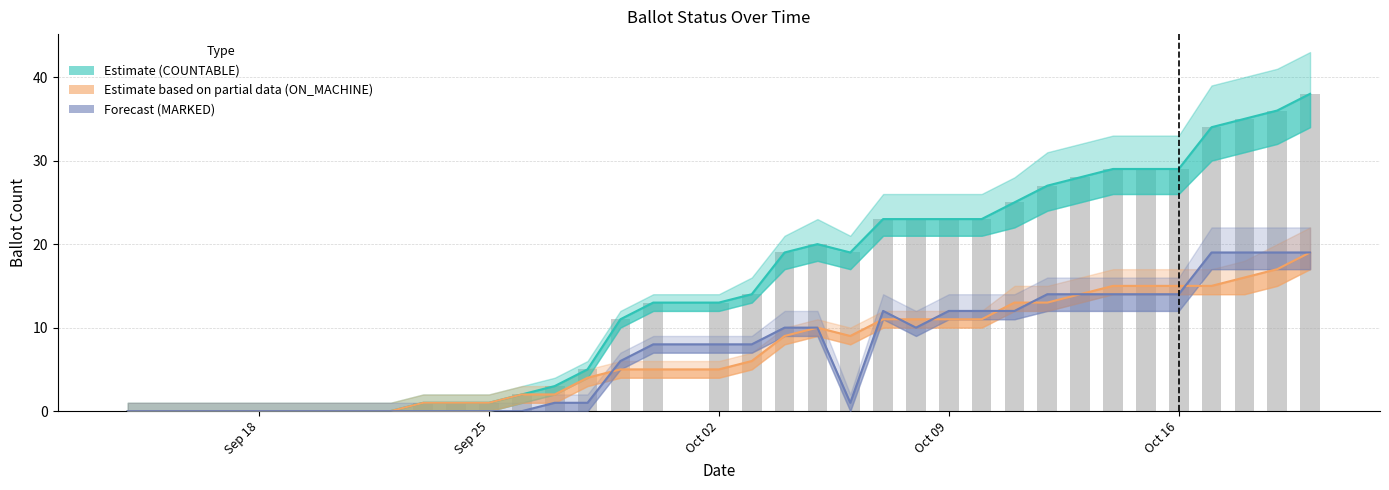

At which label does ON_MACHINE first exceed 6?

04-Oct-2023